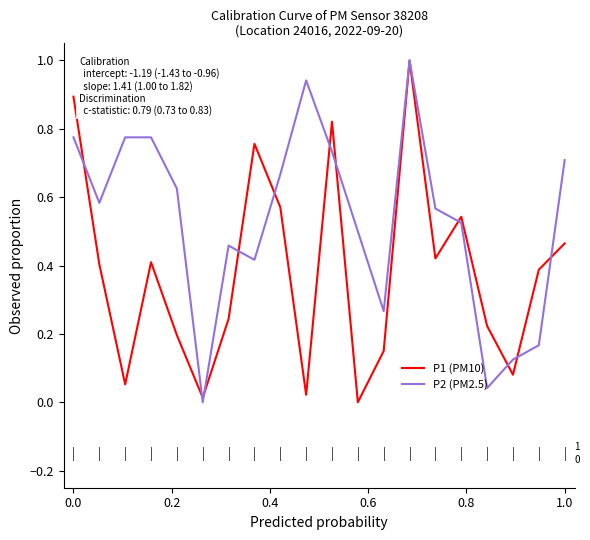

Which series has the largest total across all categories?

P2 (PM2.5)